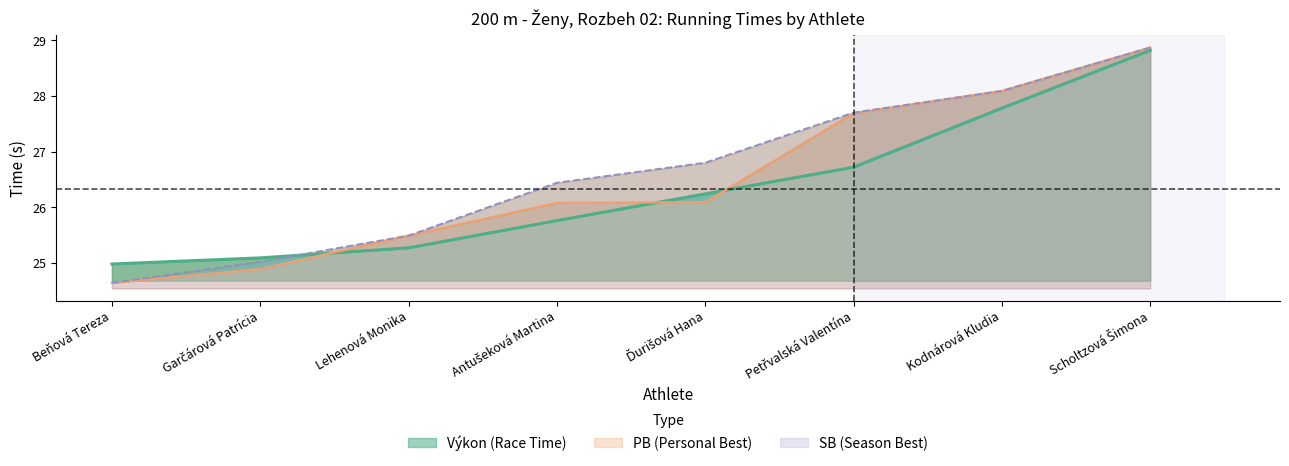

Which series ends up on top after the final intersection of PB and Výkon?

PB